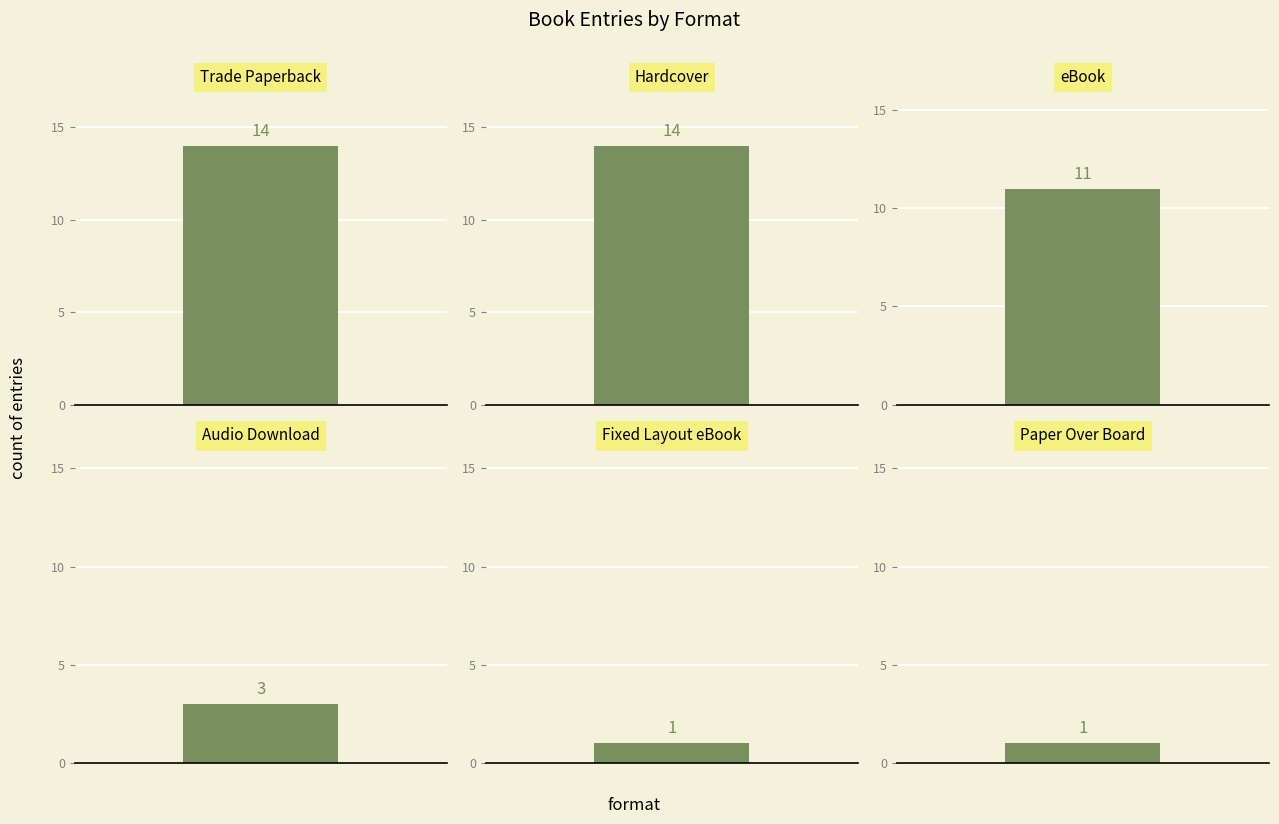

Between 0 and 4, which series saw the biggest shift?

Trade Paperback